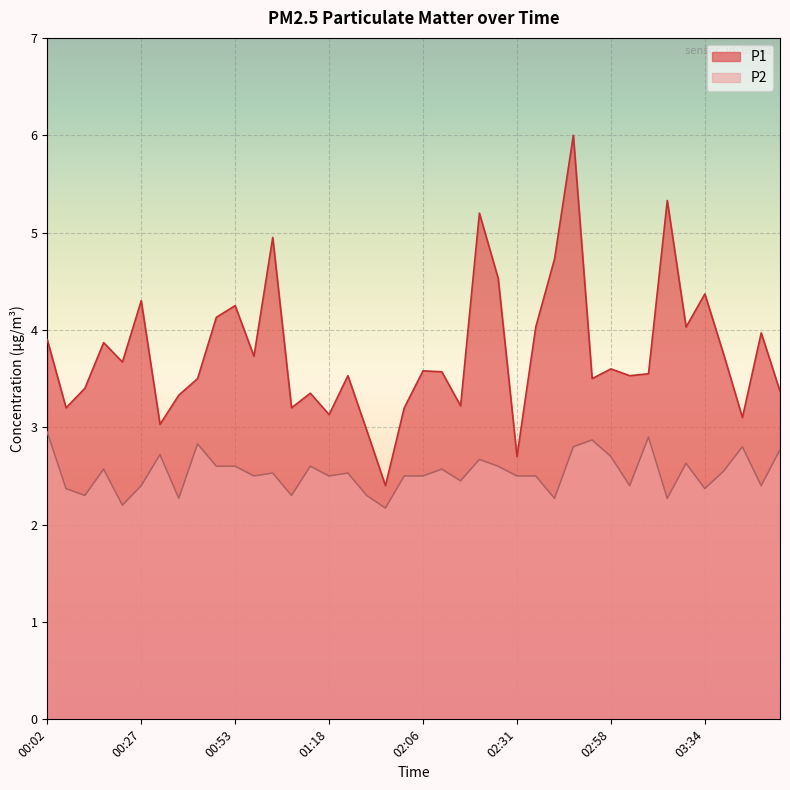

What is the lowest value of the P2 series?

2.2